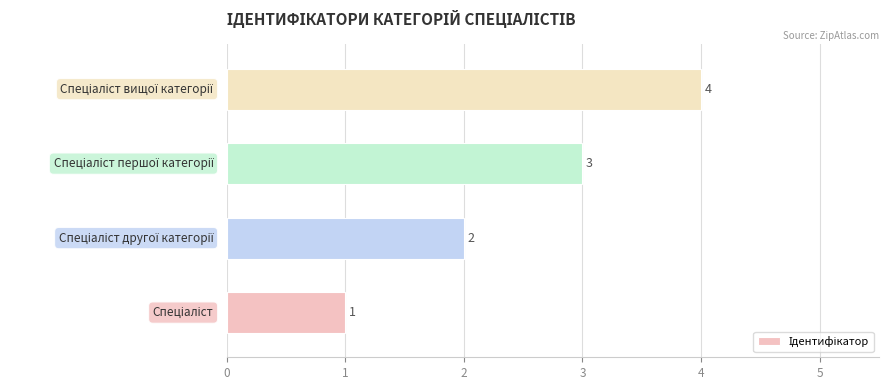

What is the greatest value displayed?

4